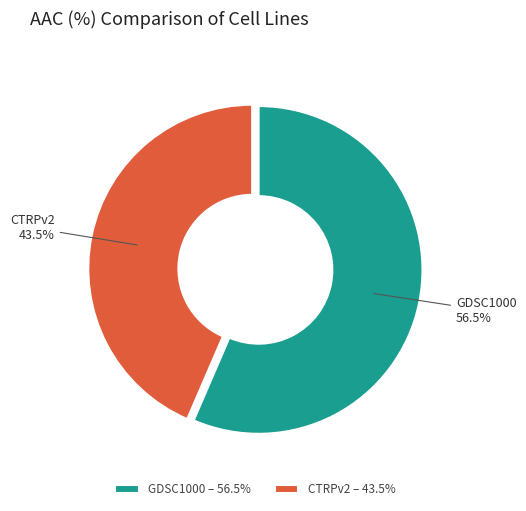

Which category accounts for the majority?

GDSC1000